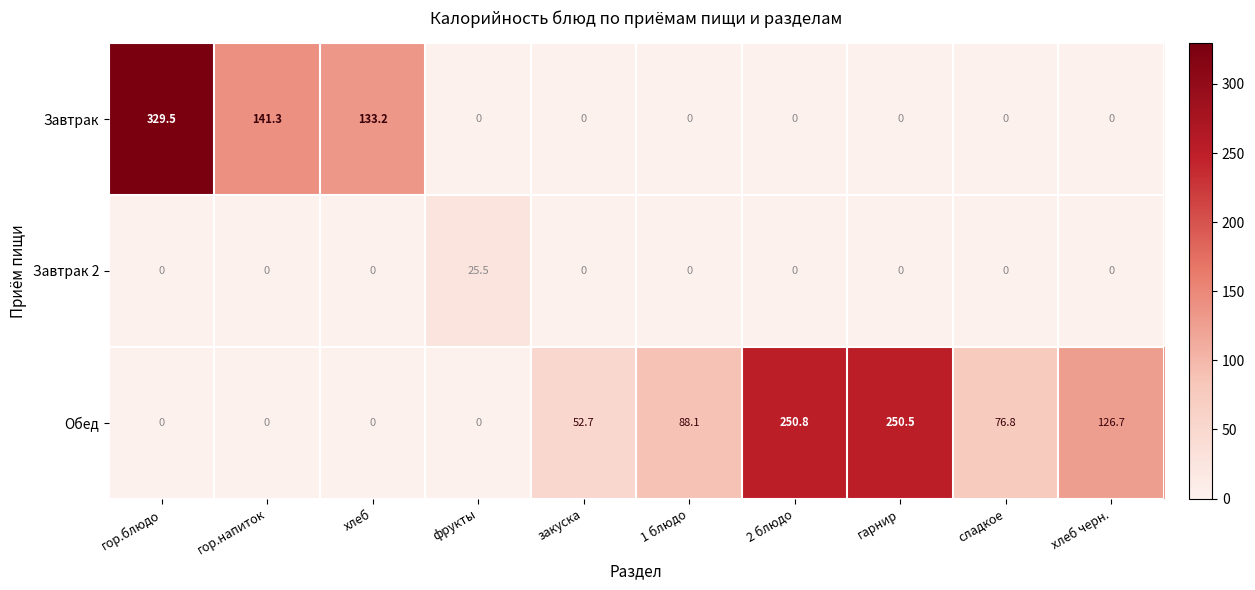

What is the difference between the highest and lowest values at фрукты?

25.5